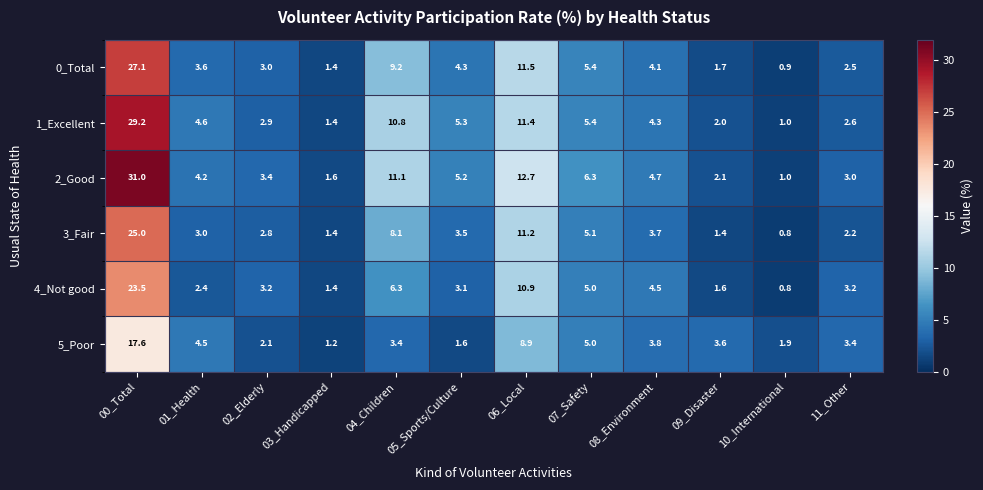

How many values in the 4_Not good series exceed 3?

8